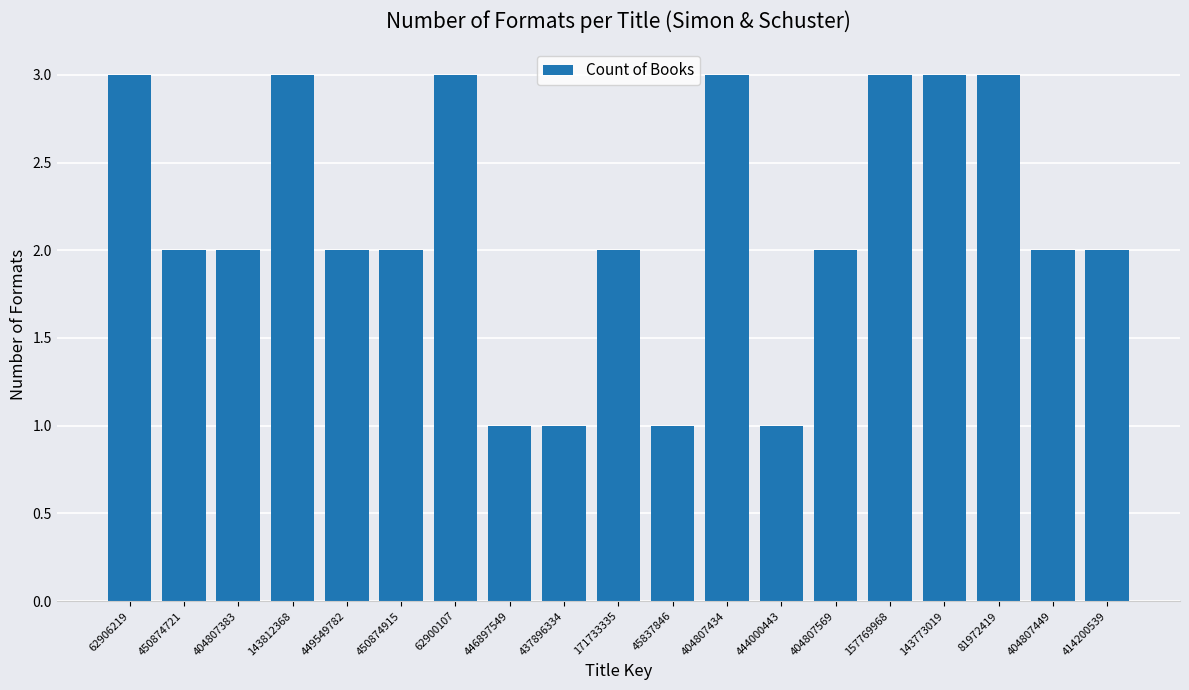

What is the value of the 7th bar from the left?

3